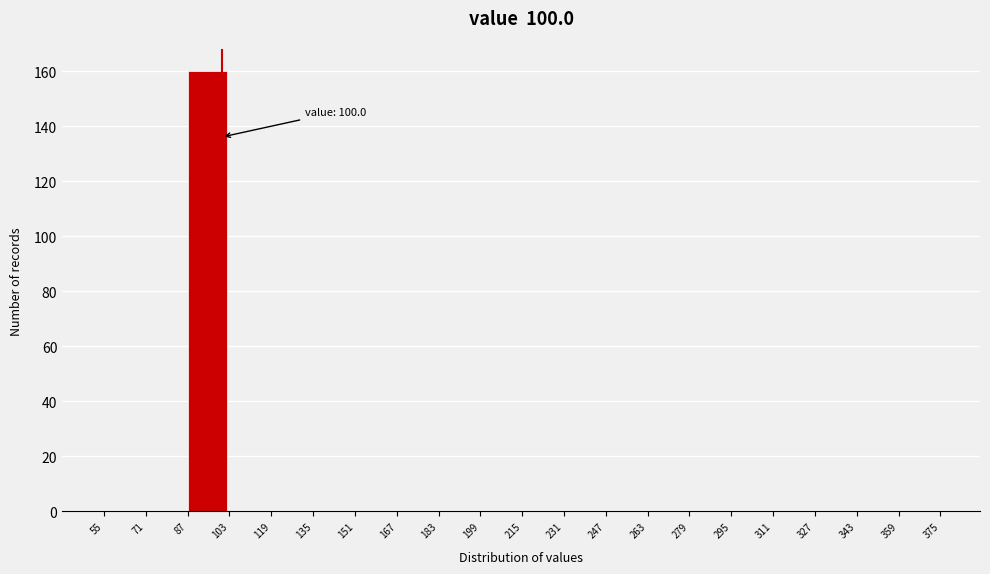

Over which range of the x-axis is the bar tallest?

87 to 103